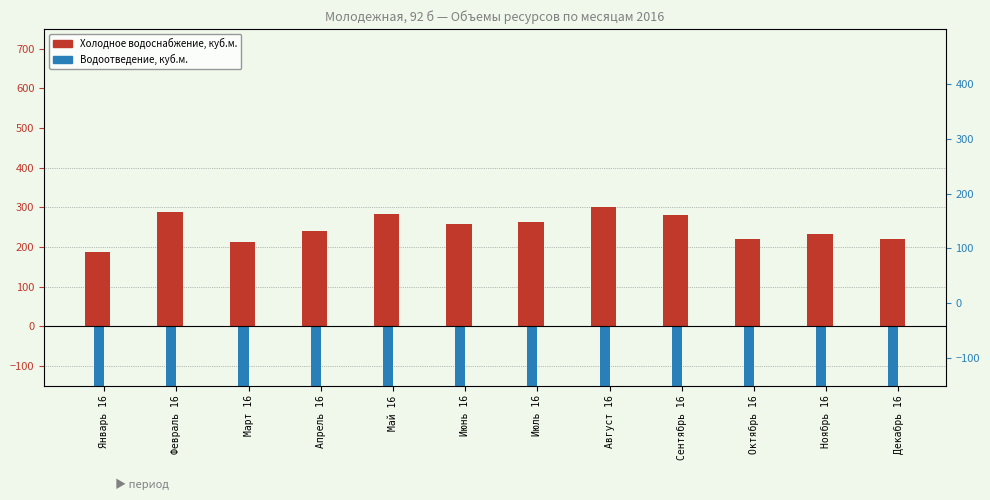

Rank the series at Июнь 16 from lowest to highest value.

Водоотведение, куб.м., Холодное водоснабжение, куб.м.